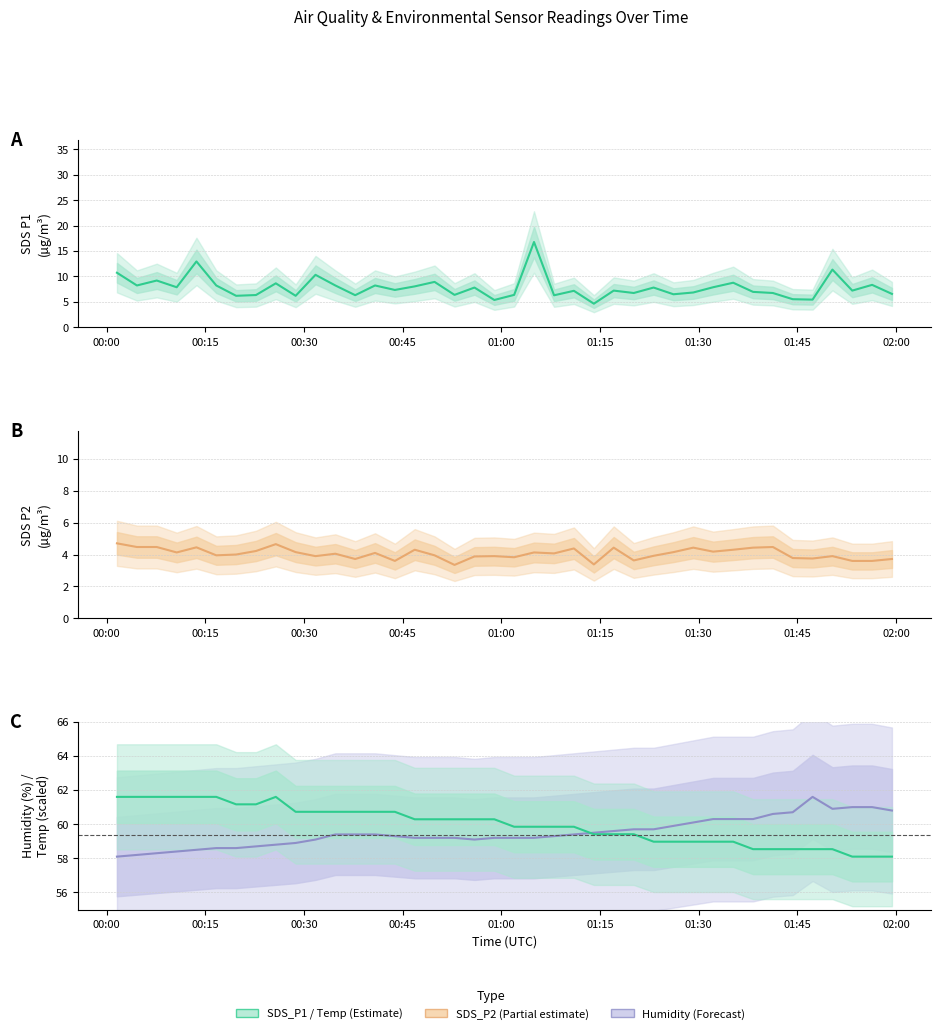

List the series in order of their peak value, highest first.

Temp, Humidity, SDS_P1, SDS_P2